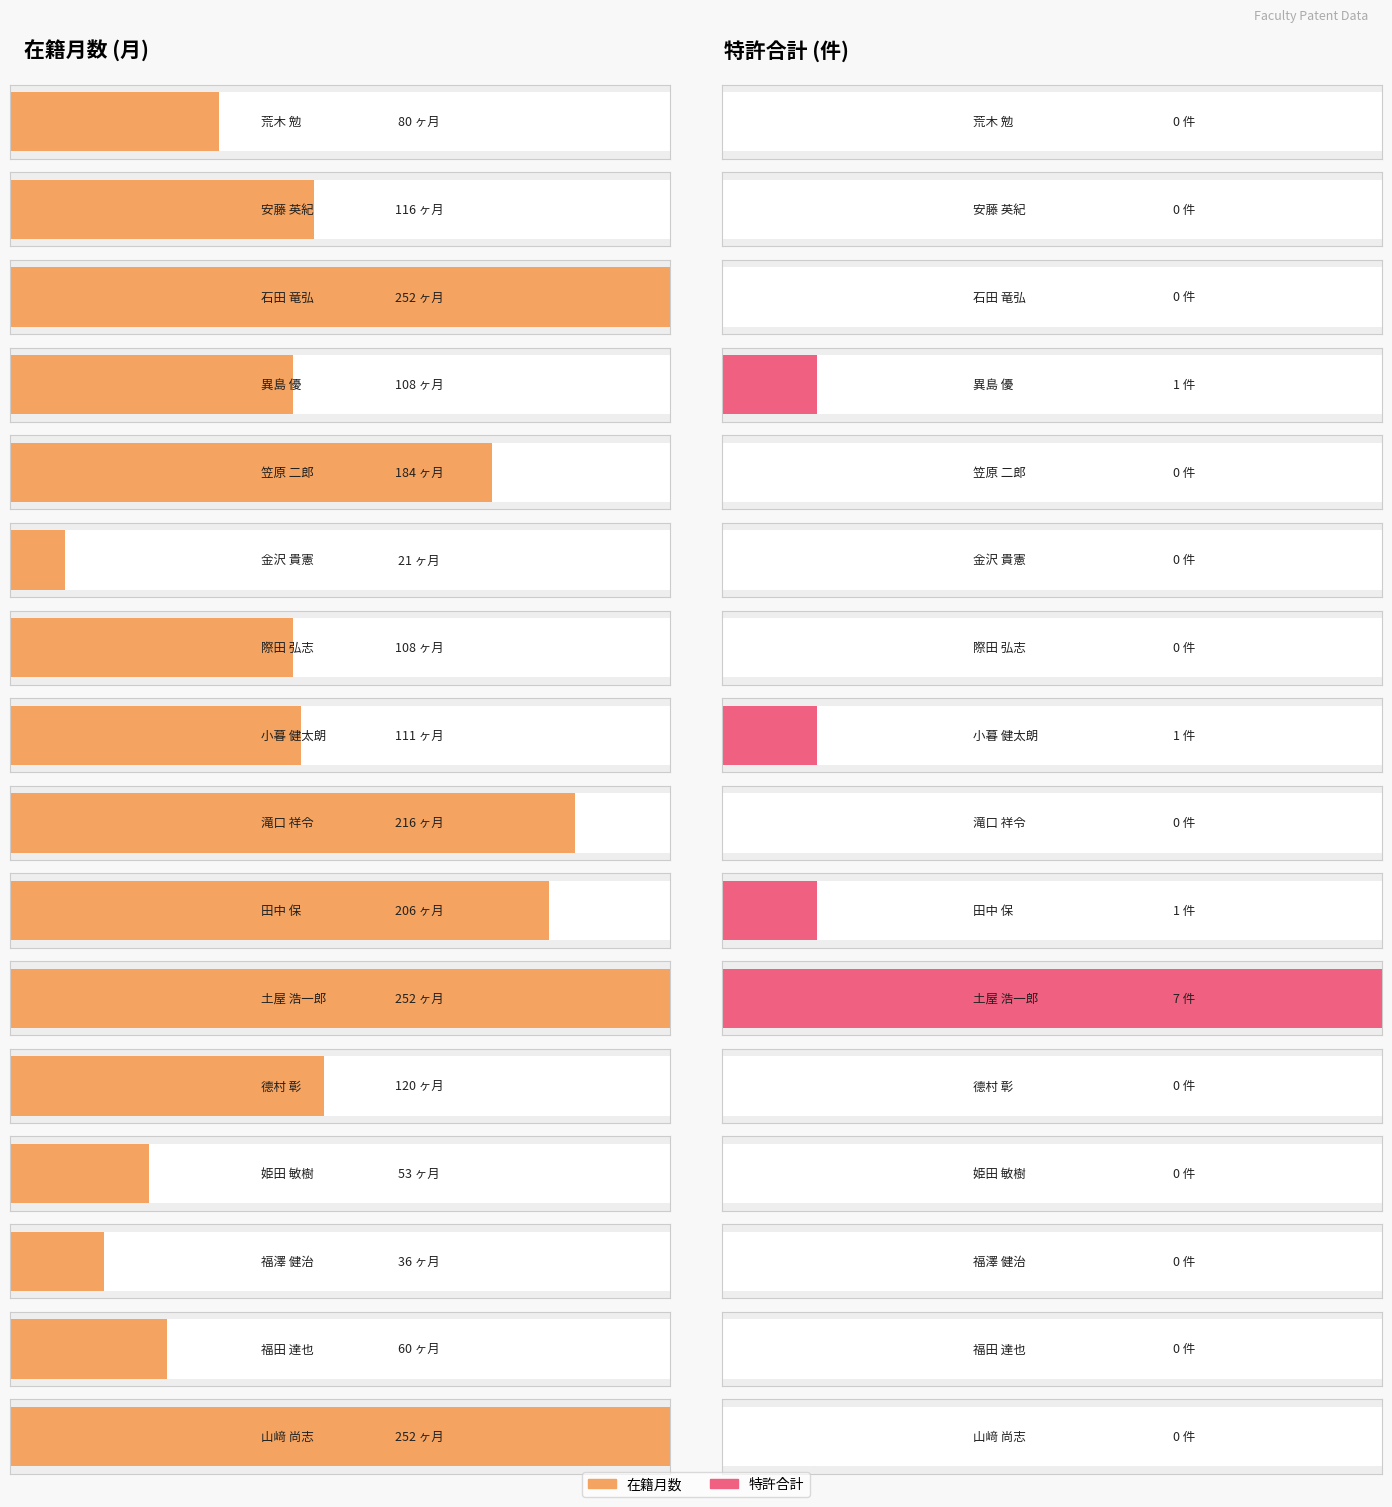

Which has a higher value, 姫田 敏樹 or 石田 竜弘?

石田 竜弘